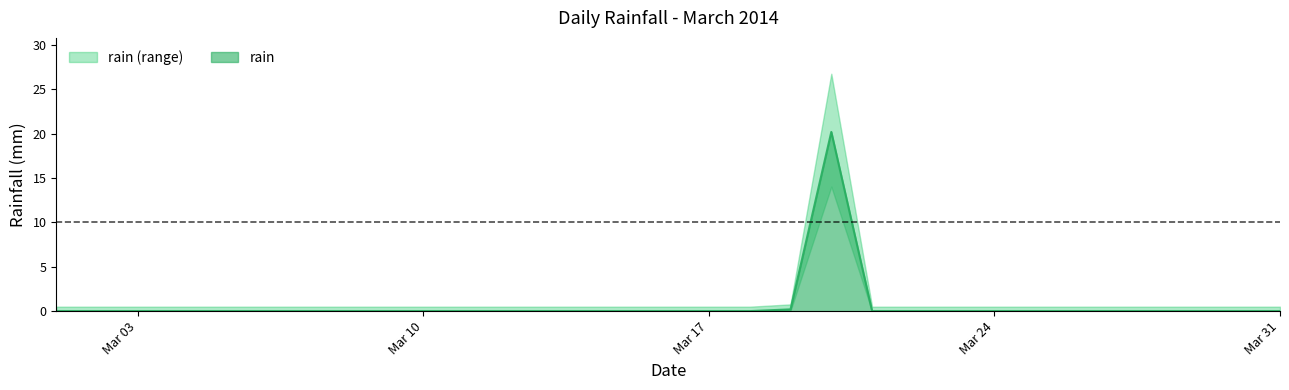

Rank the categories by value from lowest to highest.

2014-03-01, 2014-03-02, 2014-03-03, 2014-03-04, 2014-03-05, 2014-03-06, 2014-03-07, 2014-03-08, 2014-03-09, 2014-03-10, 2014-03-11, 2014-03-12, 2014-03-13, 2014-03-14, 2014-03-15, 2014-03-16, 2014-03-17, 2014-03-18, 2014-03-21, 2014-03-22, 2014-03-23, 2014-03-24, 2014-03-25, 2014-03-26, 2014-03-27, 2014-03-28, 2014-03-29, 2014-03-30, 2014-03-31, 2014-03-19, 2014-03-20